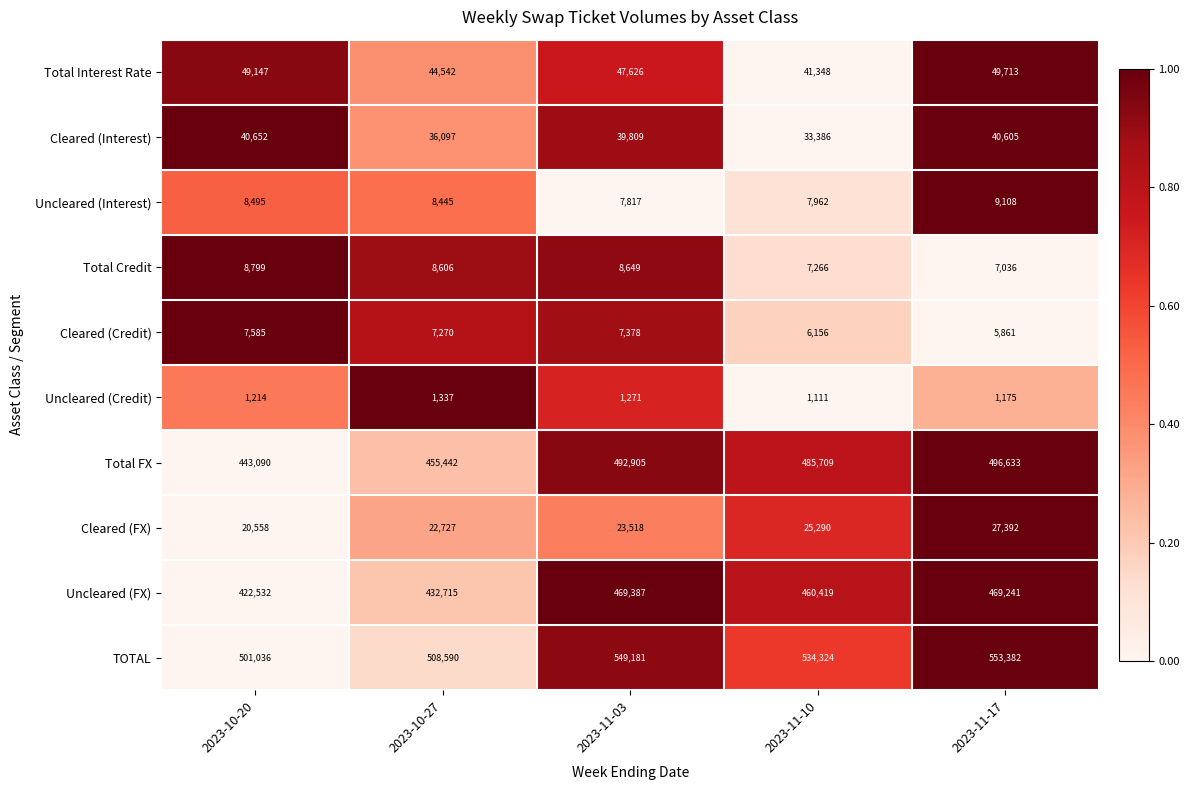

At which label does Uncleared (Interest) first exceed 8445?

2023-10-20